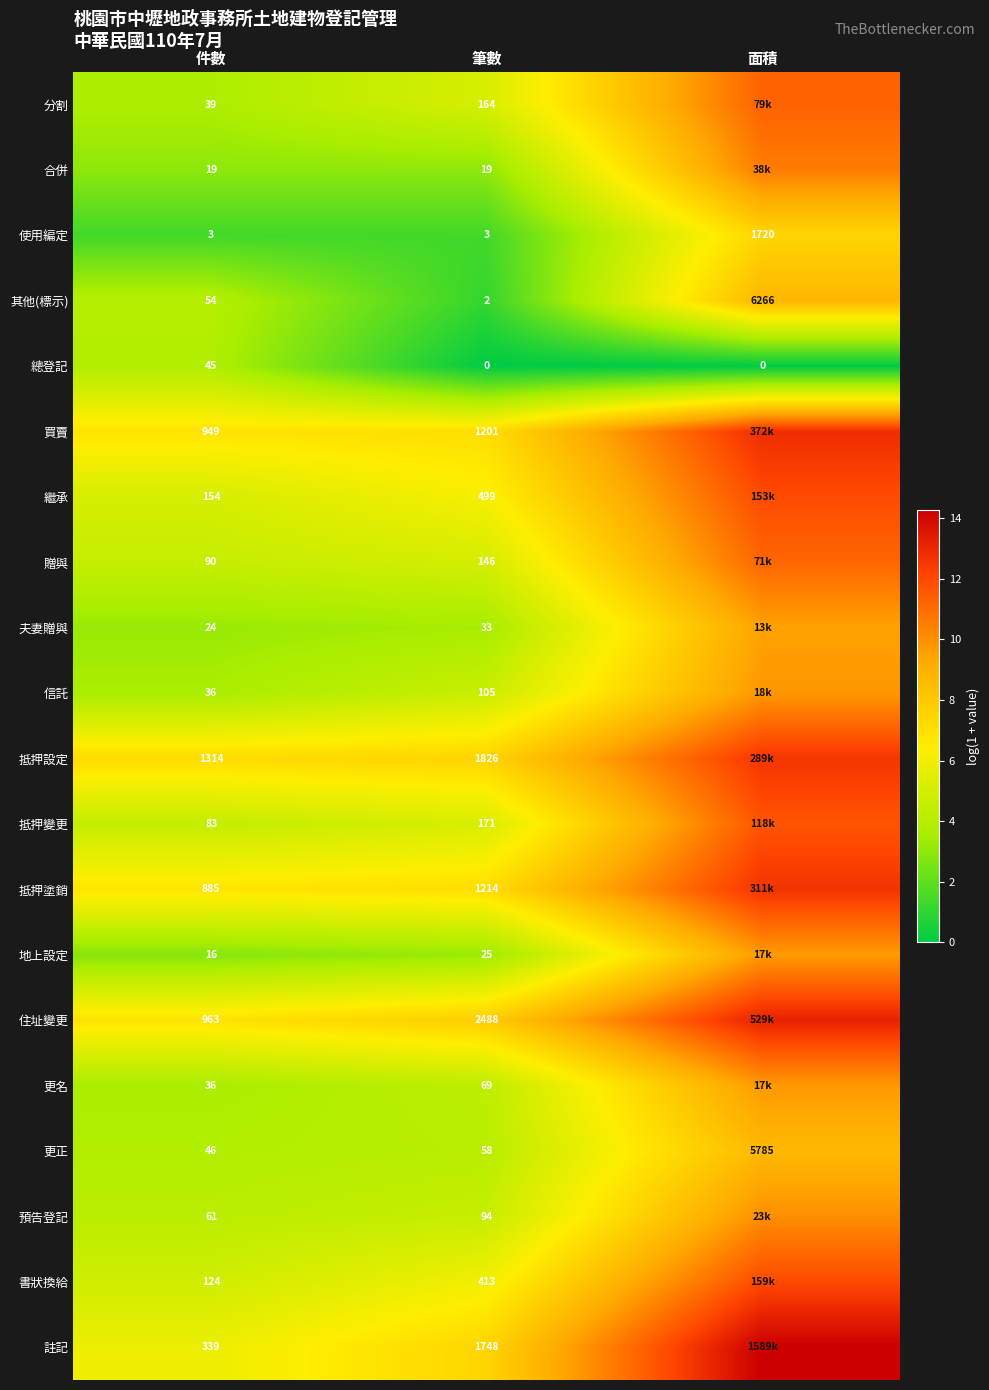

Where is 更正 nearest to the value 2915?

筆數